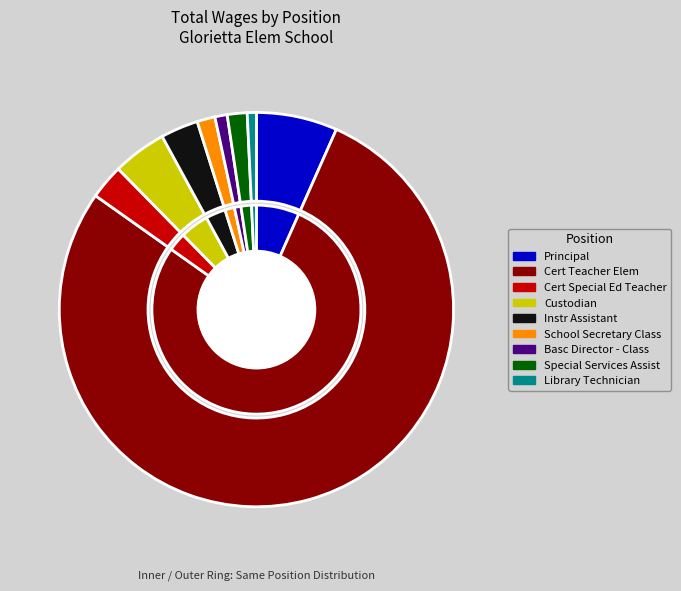

Which slice represents more than half of the pie?

Cert Teacher Elem